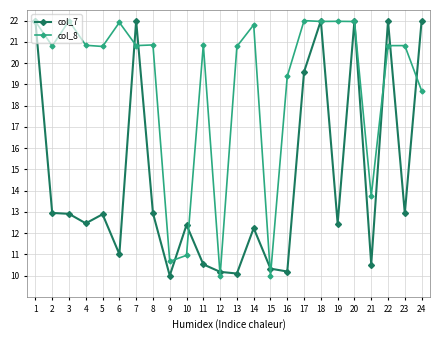

At which category does col_8 reach its first local peak?

3